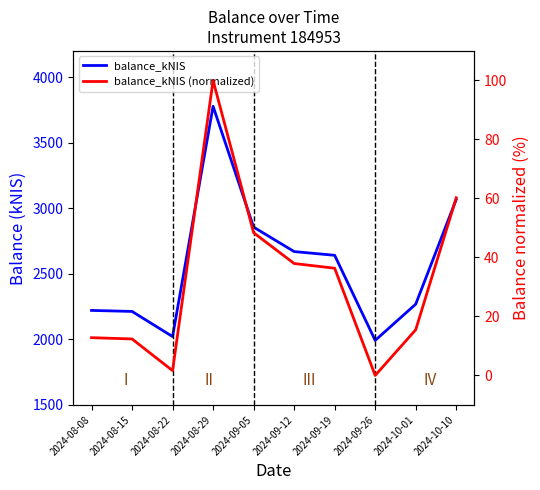

Reading right to left, what are all the values shown in this chart?

balance_kNIS: 2024-10-10=3067.5	2024-10-01=2268.8	2024-09-26=1992.4	2024-09-19=2641.3	2024-09-12=2669.7	2024-09-05=2856.1	2024-08-29=3777.8	2024-08-22=2021.5	2024-08-15=2213.2	2024-08-08=2221.0
balance_kNIS (normalized): 2024-10-10=60.2	2024-10-01=15.5	2024-09-26=0.0	2024-09-19=36.3	2024-09-12=37.9	2024-09-05=48.4	2024-08-29=100.0	2024-08-22=1.6	2024-08-15=12.4	2024-08-08=12.8